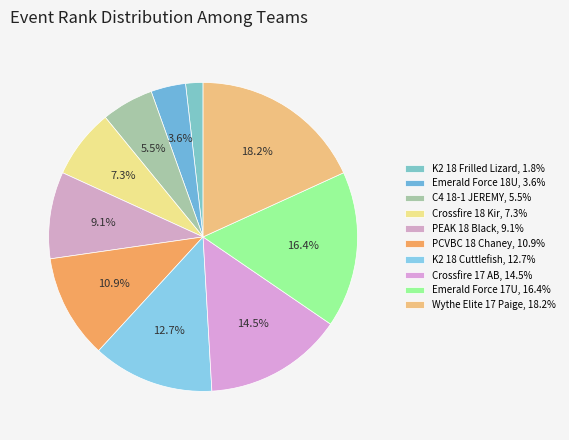

Is it true that Wythe Elite 17 Paige is 18% of the pie?

True